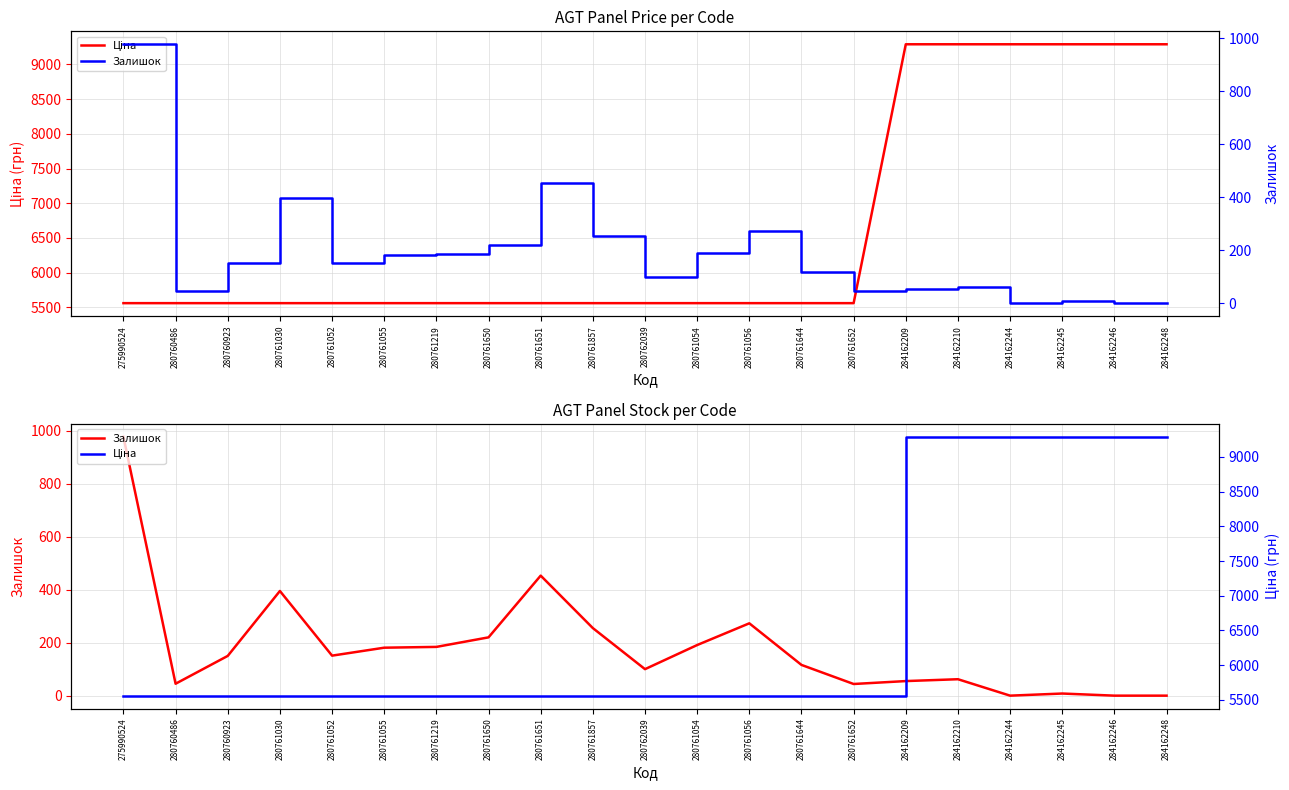

At which category does the chart reach its minimum across all series?

284162244